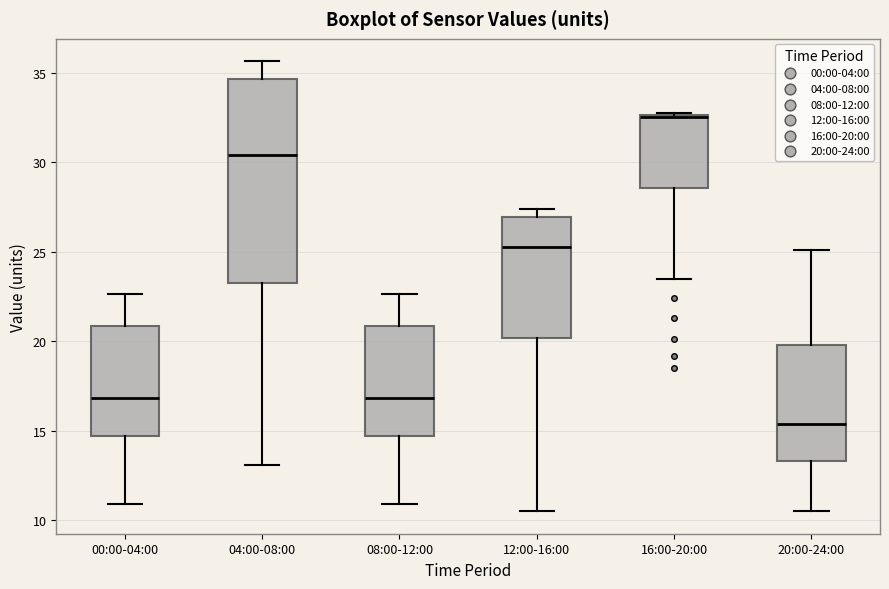

Which box has the highest median line?

16:00-20:00